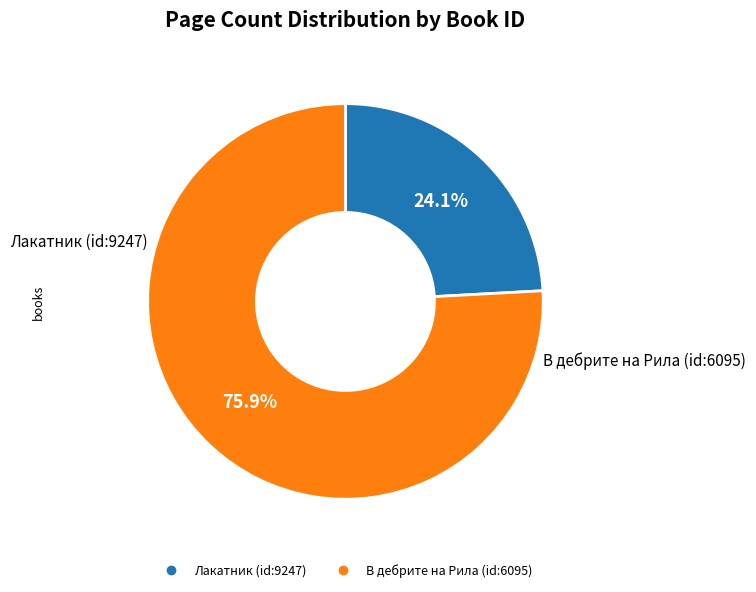

Is there any slice that represents more than half of the pie?

Yes